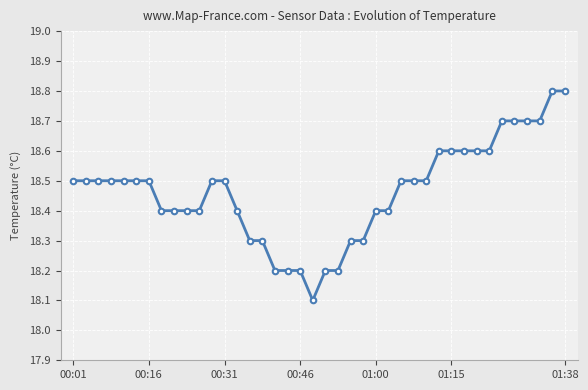

Reading left to right, what are all the values shown in this chart?

18.5	18.5	18.5	18.5	18.5	18.5	18.5	18.4	18.4	18.4	18.4	18.5	18.5	18.4	18.3	18.3	18.2	18.2	18.2	18.1	18.2	18.2	18.3	18.3	18.4	18.4	18.5	18.5	18.5	18.6	18.6	18.6	18.6	18.6	18.7	18.7	18.7	18.7	18.8	18.8